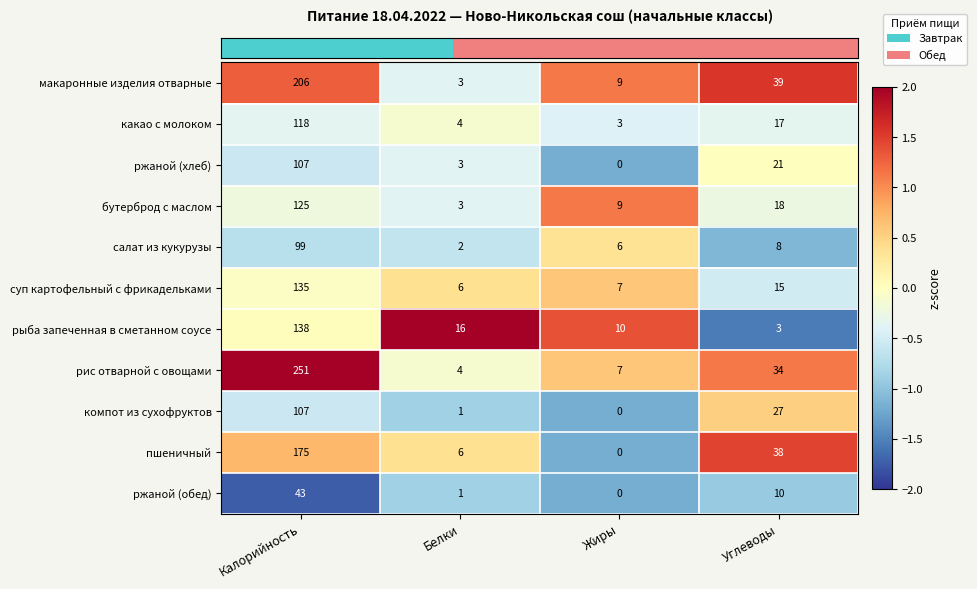

Where is ржаной (обед) nearest to the value 21?

Углеводы